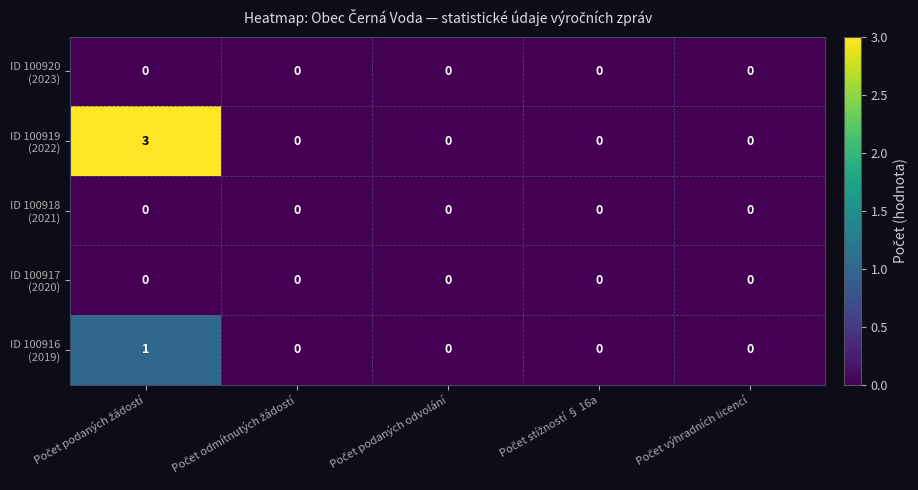

What is the maximum value shown in the chart?

3